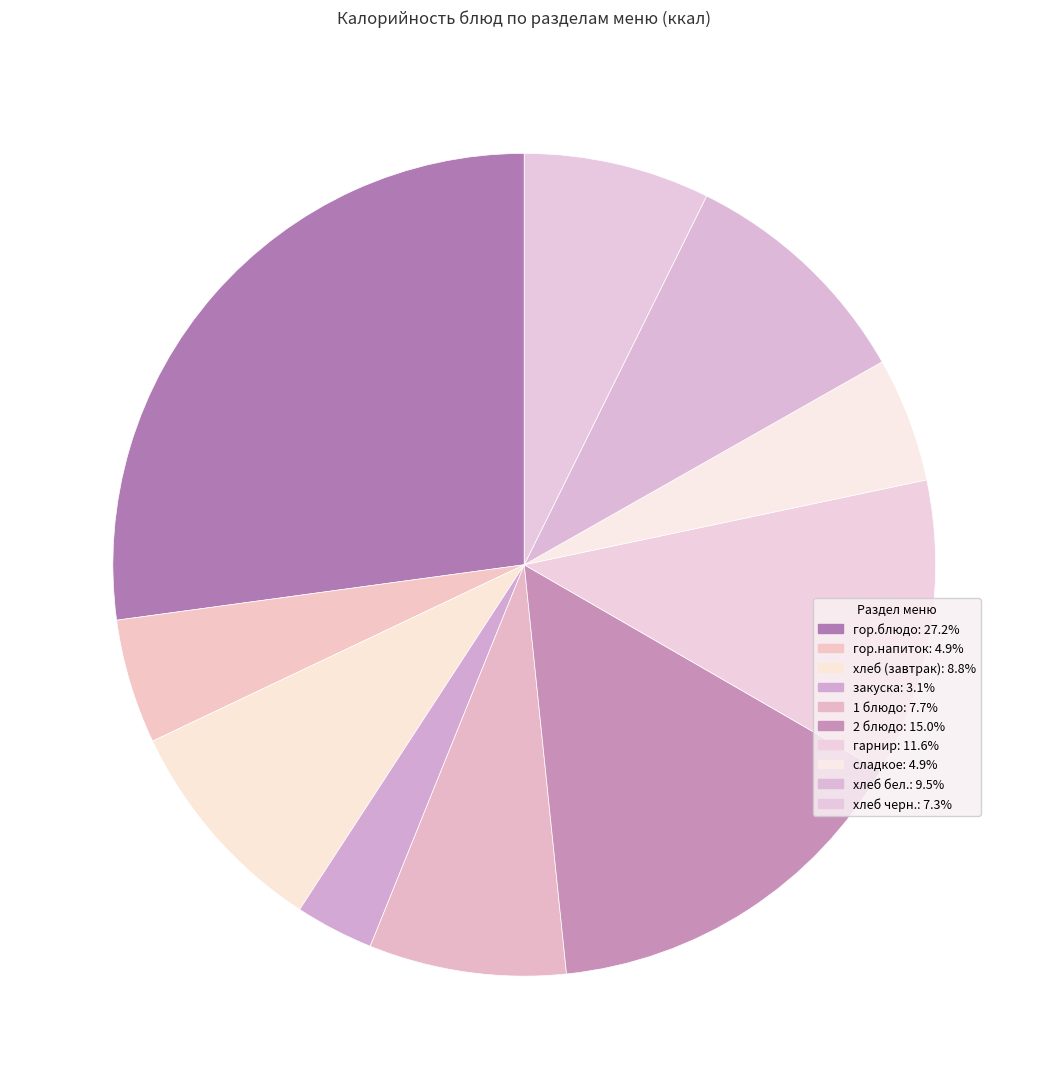

Does any single category account for the majority?

No